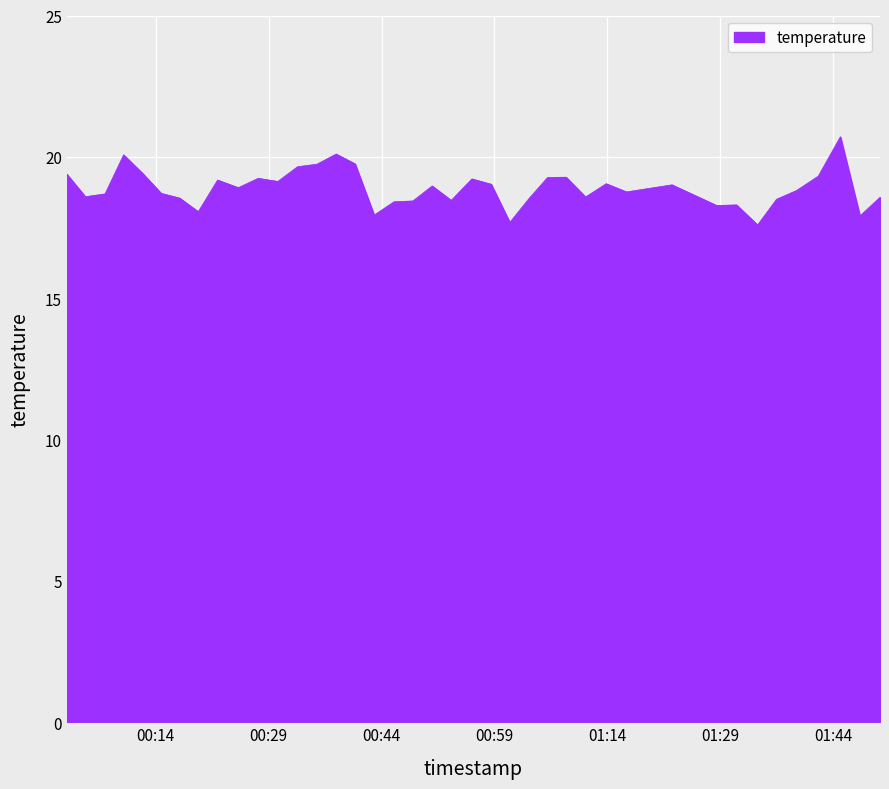

What is the minimum value shown in the chart?

17.6